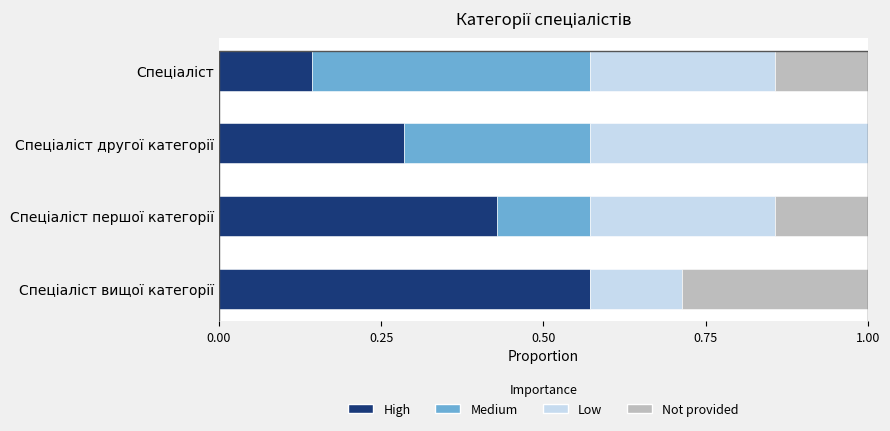

What is the average value of the Low series?

0.3